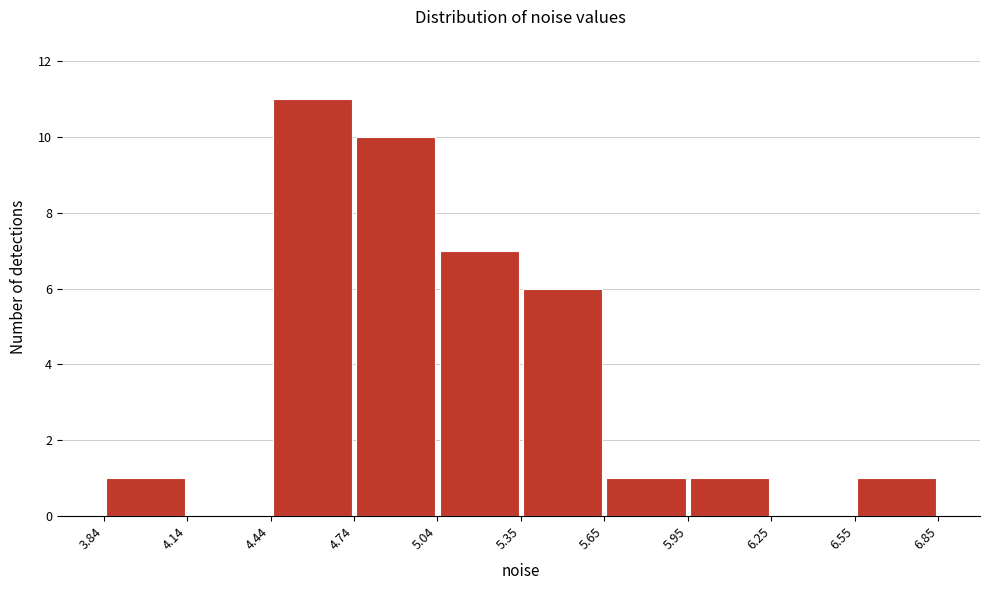

How tall is the bar that spans 5.04 to 5.35 on the x-axis? The values are not printed on the chart, so give them approximately, as read against the axis.

7